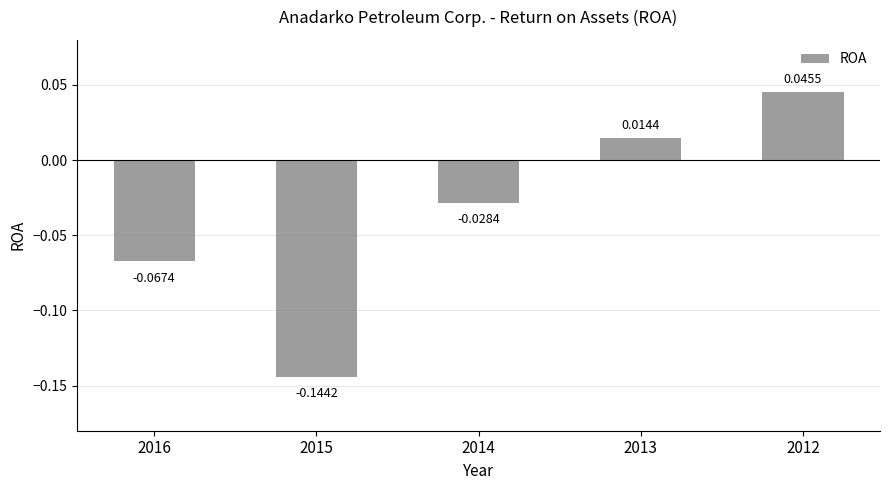

Which has a higher value, 2016 or 2012?

2012